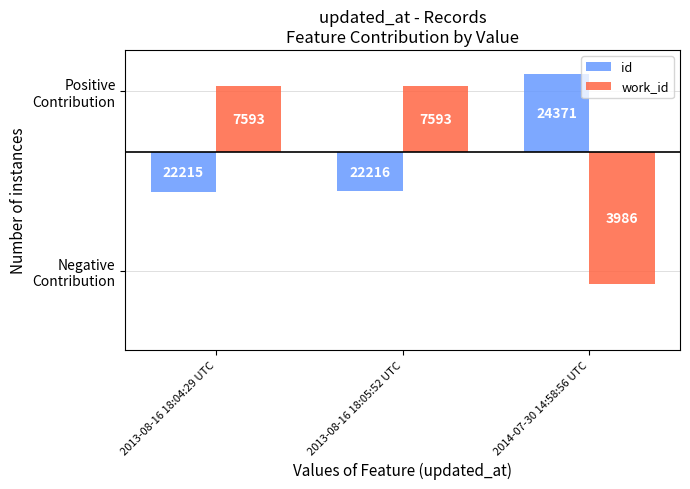

At which label does id reach its peak?

2014-07-30 14:58:56 UTC